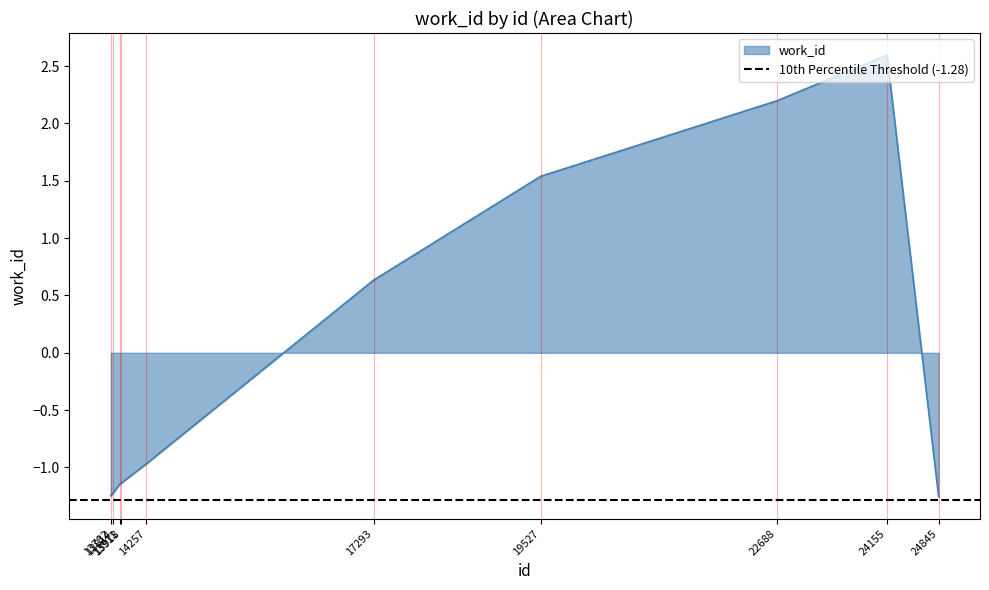

At which category does the chart reach its peak across all series?

24155